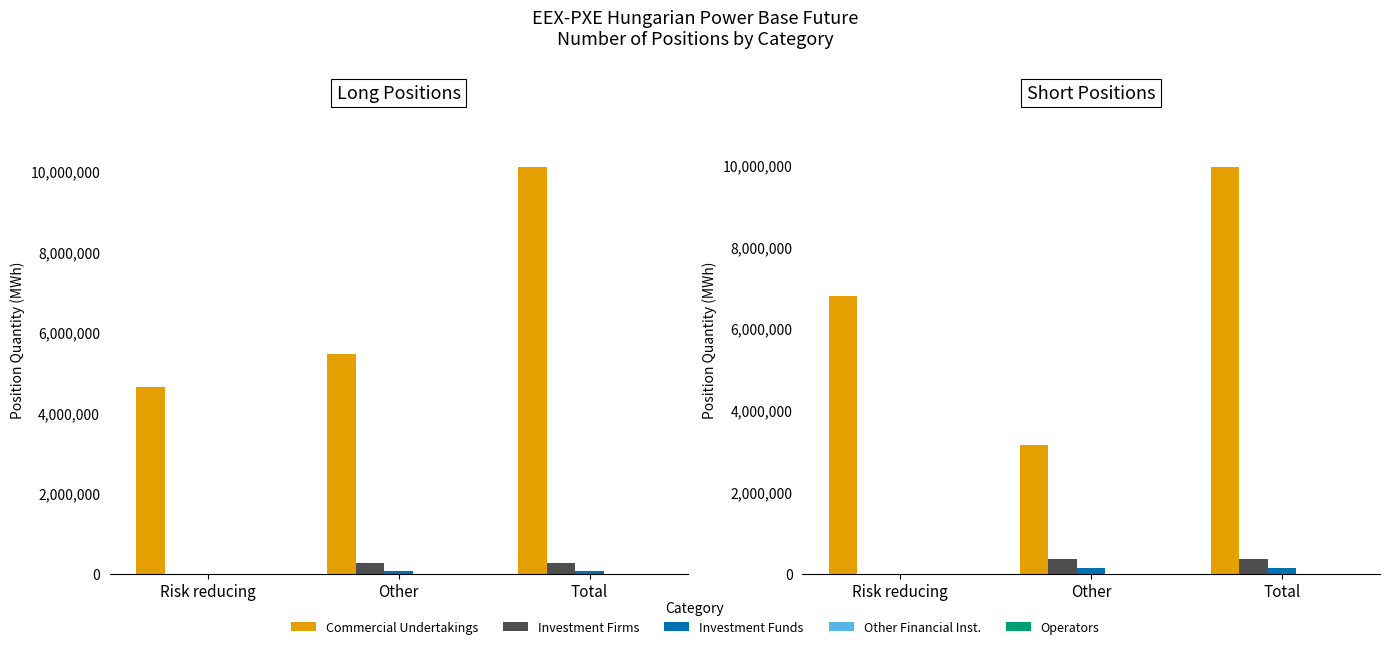

At which category is the sum across all series the highest?

Total